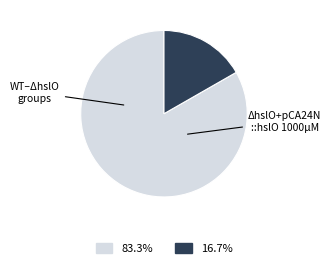

Is there a majority slice in this chart?

Yes